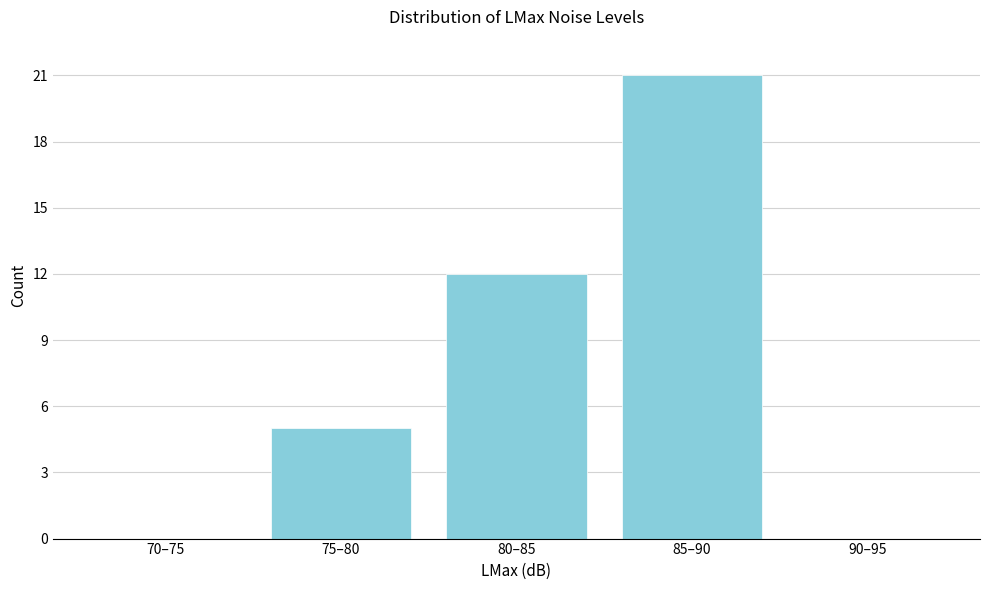

What is the change in value from 85–90 to 90–95?

-21